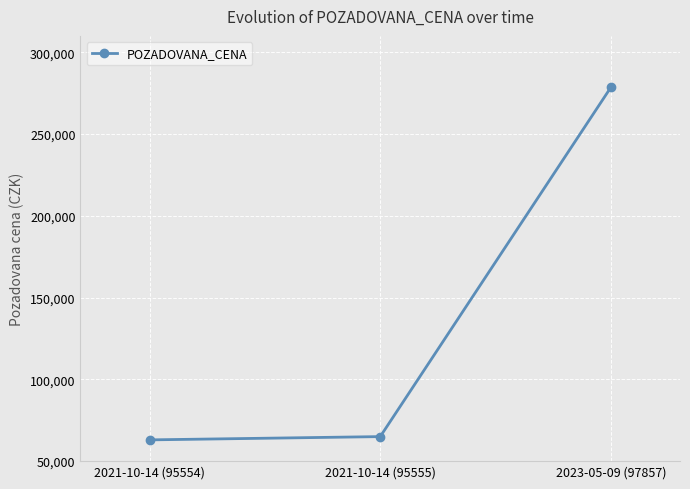

How many lines are shown in the chart?

1